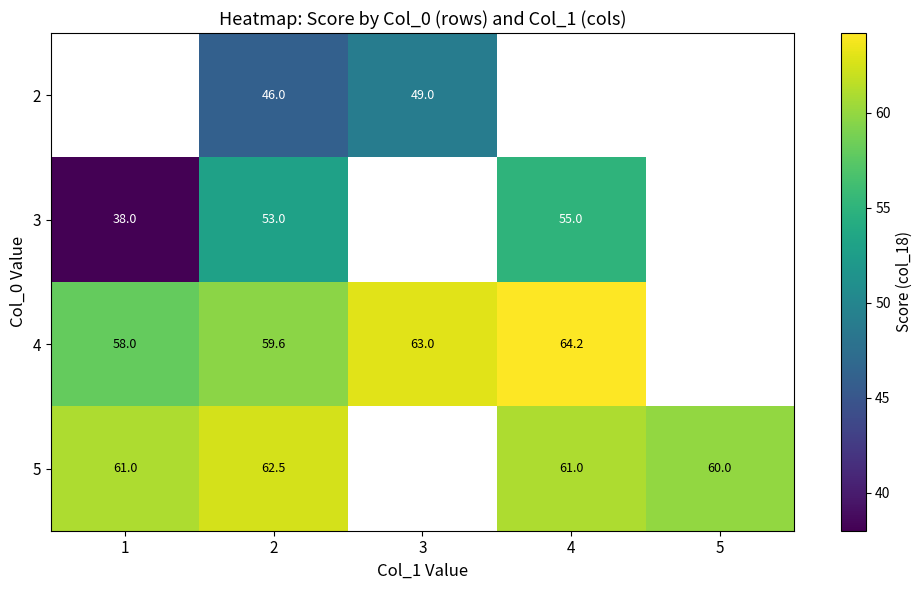

What is the difference between the highest and lowest values at 2?

16.5